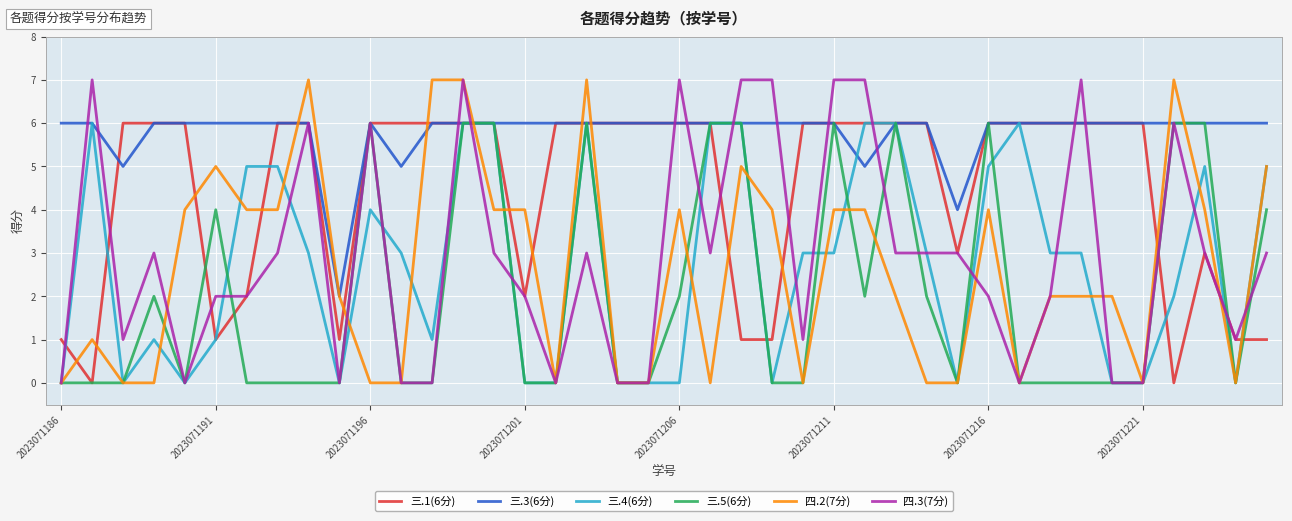

What is the greatest value displayed?

7